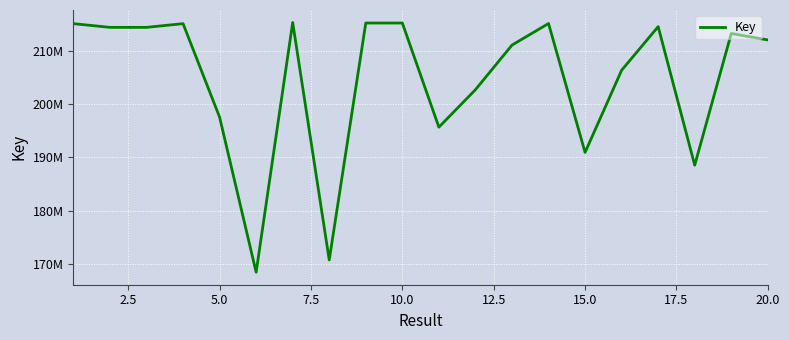

Does the chart display data point markers on the line(s)?

No